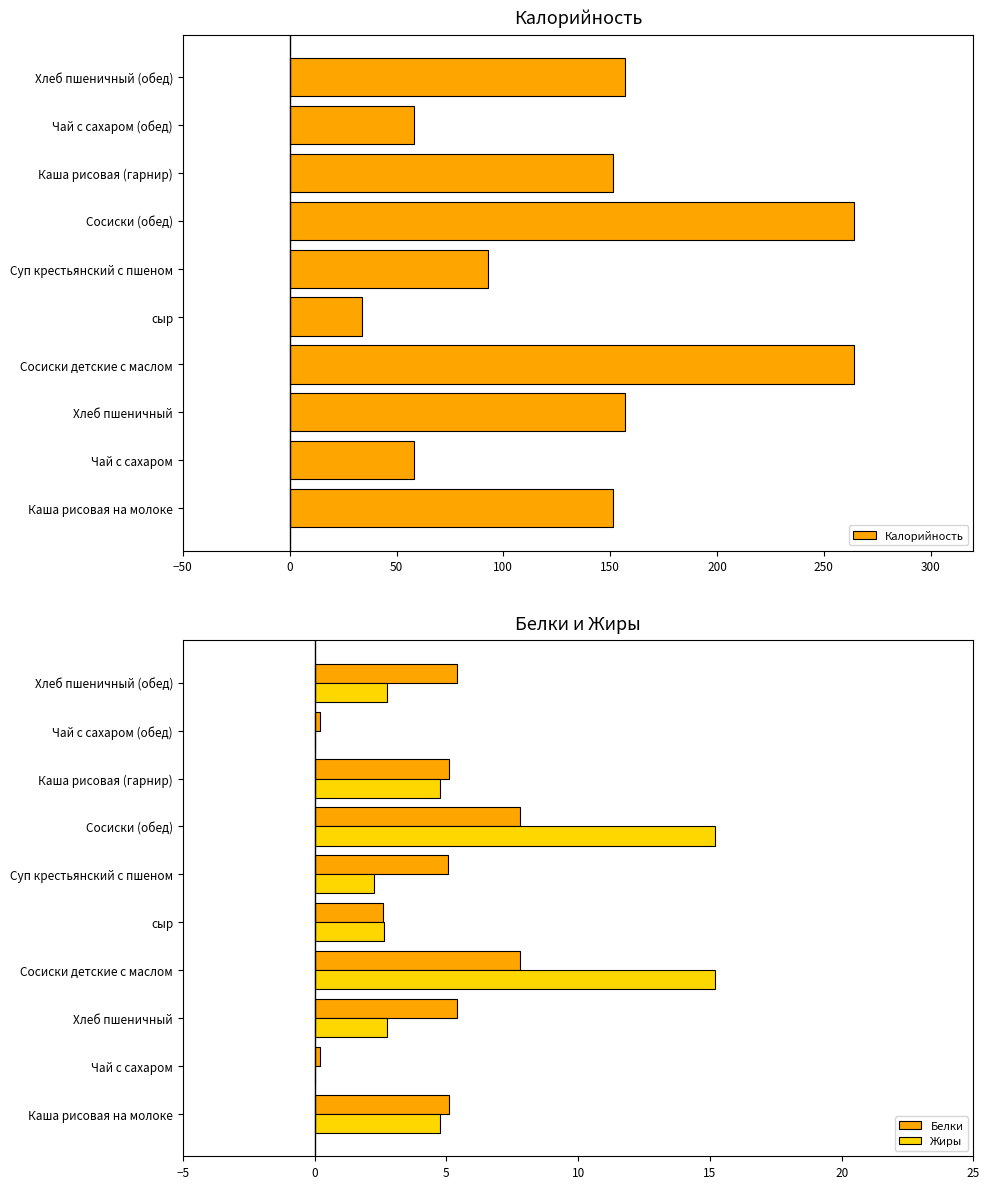

Count the number of data series in this chart.

3